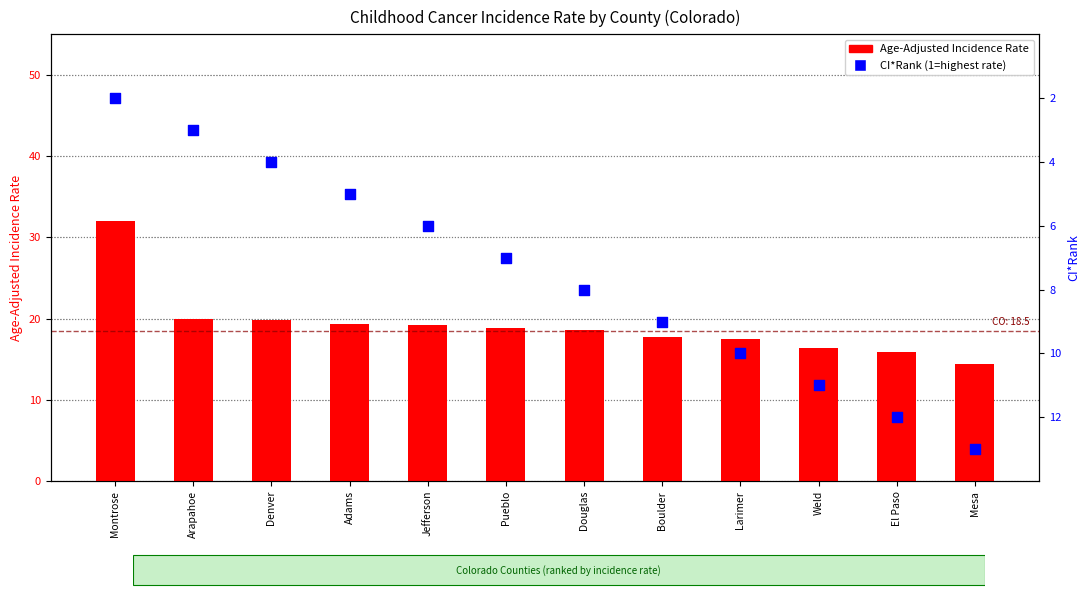

What are all the series names shown in the legend?

Age-Adjusted Incidence Rate, CI*Rank